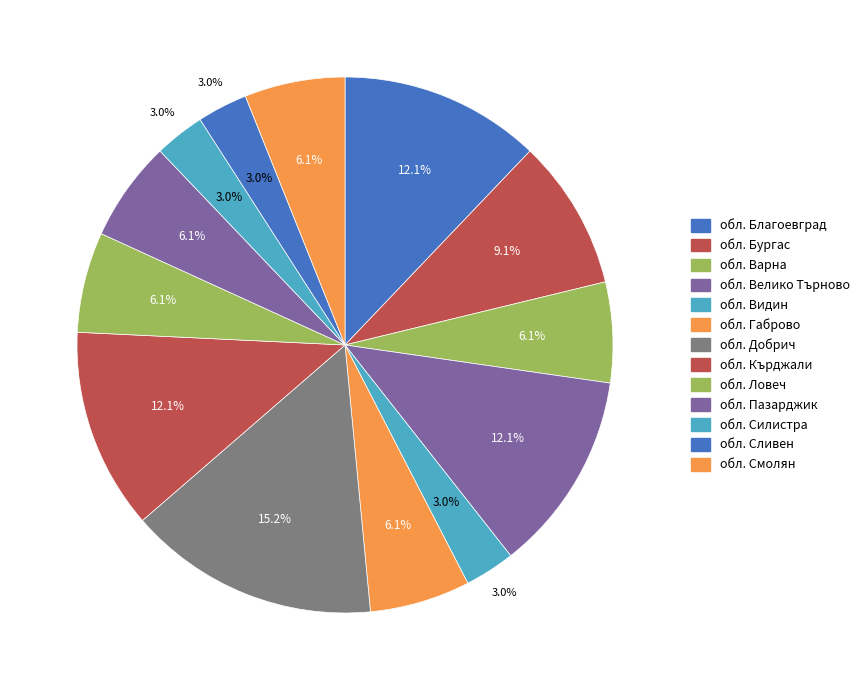

How many slices are in this pie chart?

13